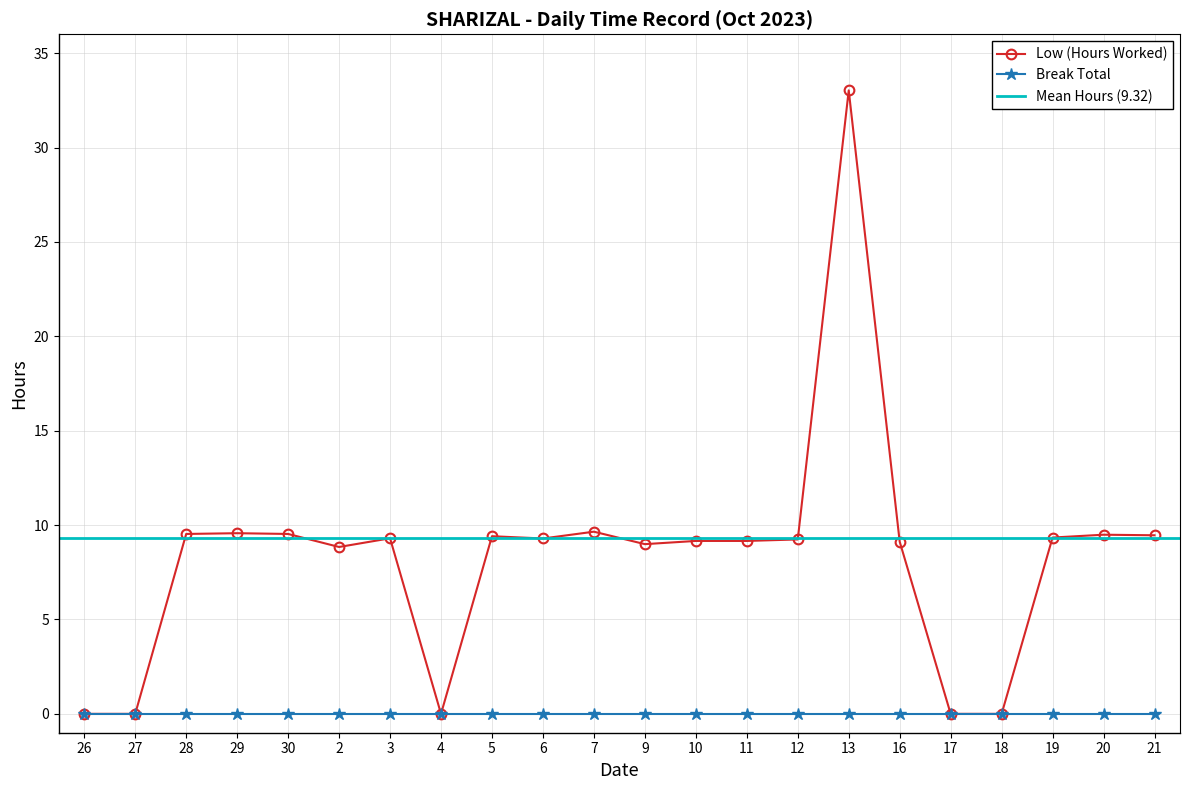

What is the change in value from 30 to 19?

-0.2